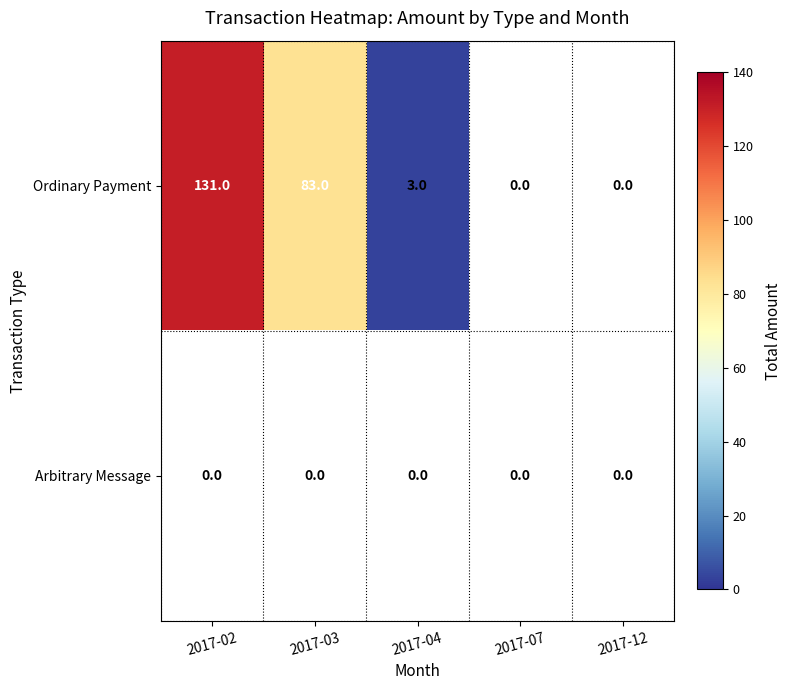

True or false: Ordinary Payment has a value of 1 at 2017-04.

False